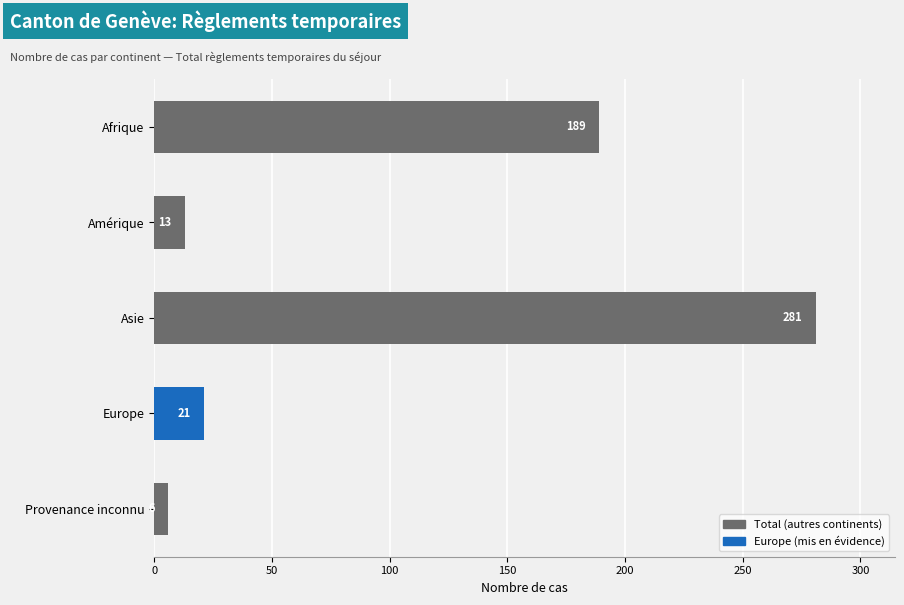

Where is the data nearest to the value 143?

Afrique